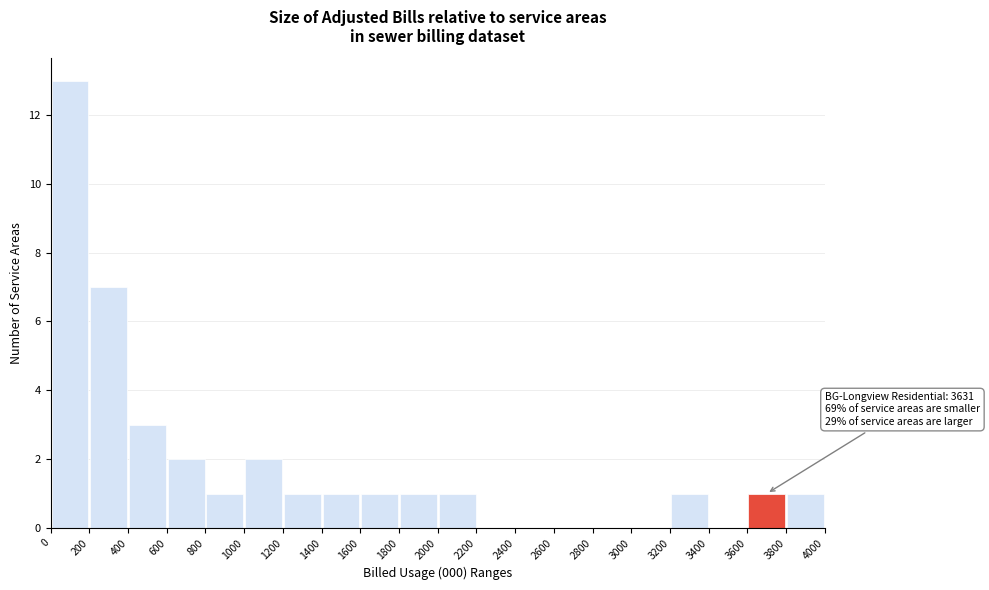

Which range on the x-axis has the tallest bar?

0 to 200